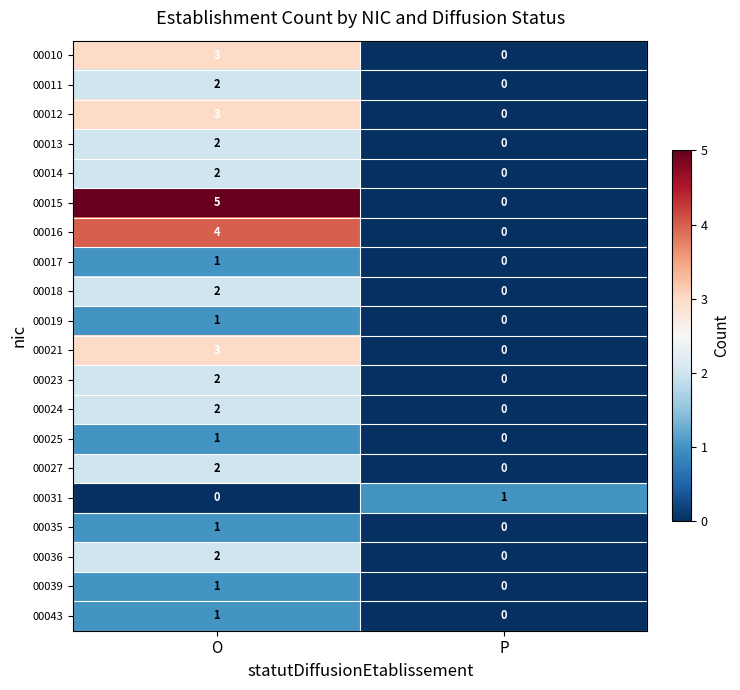

Which series has the largest range (max minus min)?

00015